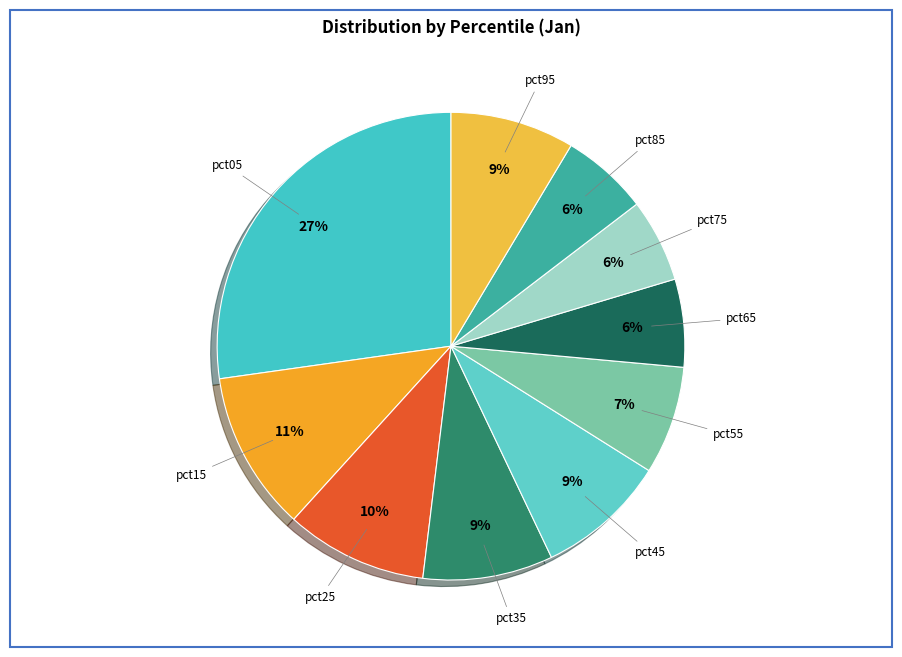

Which category has the biggest portion of the pie?

pct05